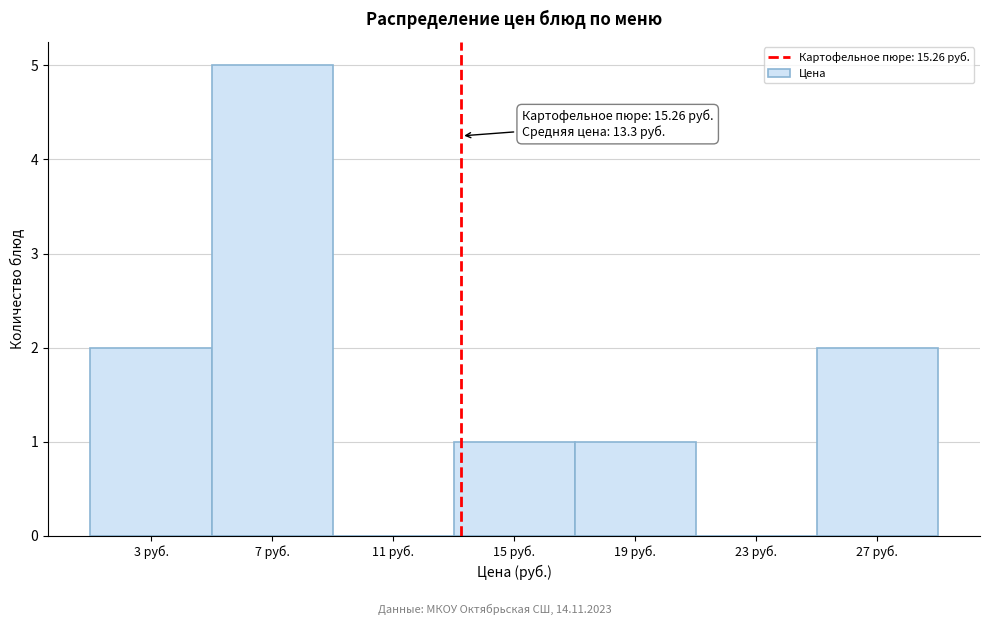

Reading left to right, extract all data points from this chart.

3 руб.=2	7 руб.=5	11 руб.=0	15 руб.=1	19 руб.=1	23 руб.=0	27 руб.=2